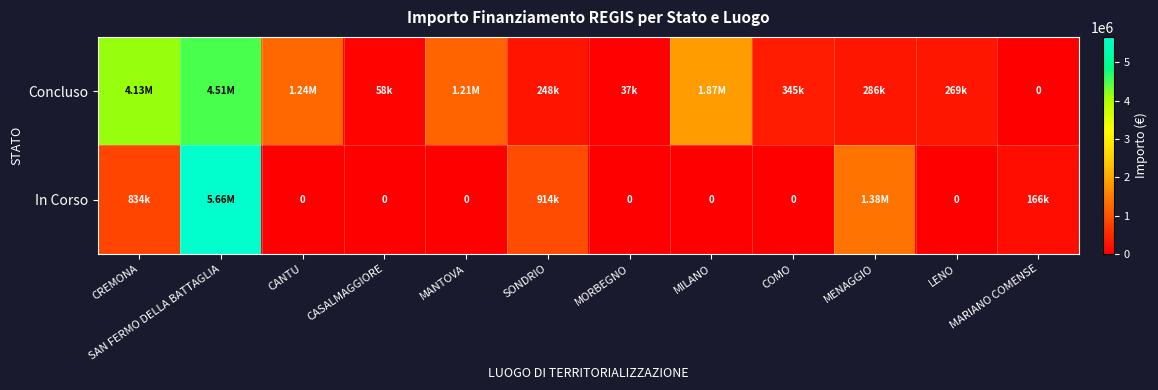

Between CANTU and CASALMAGGIORE, which is larger?

CANTU